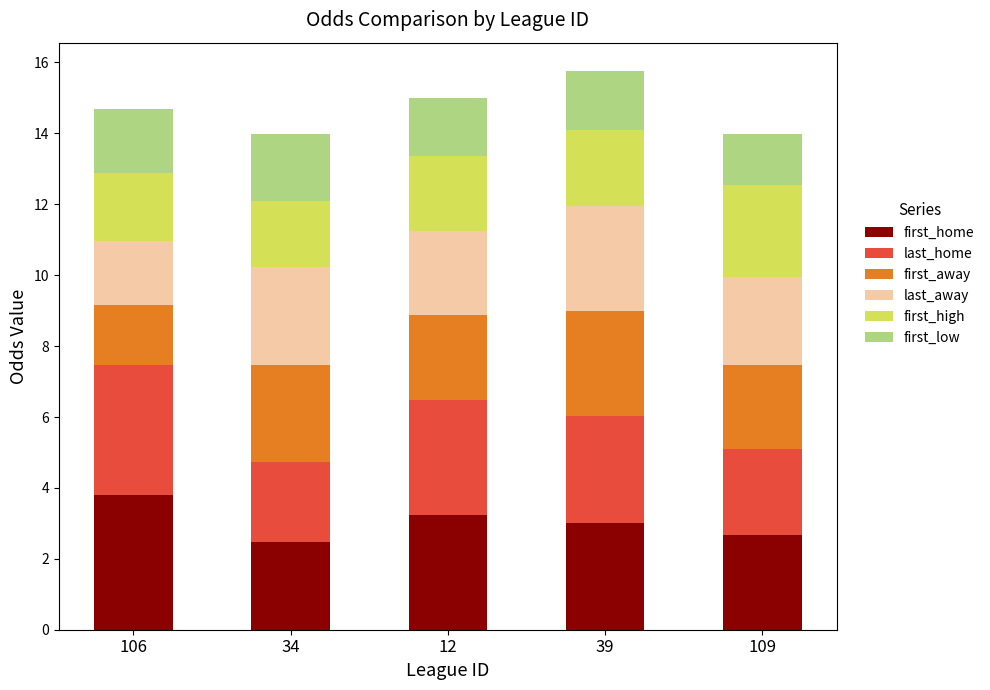

How many values in the first_home series exceed 3?

3